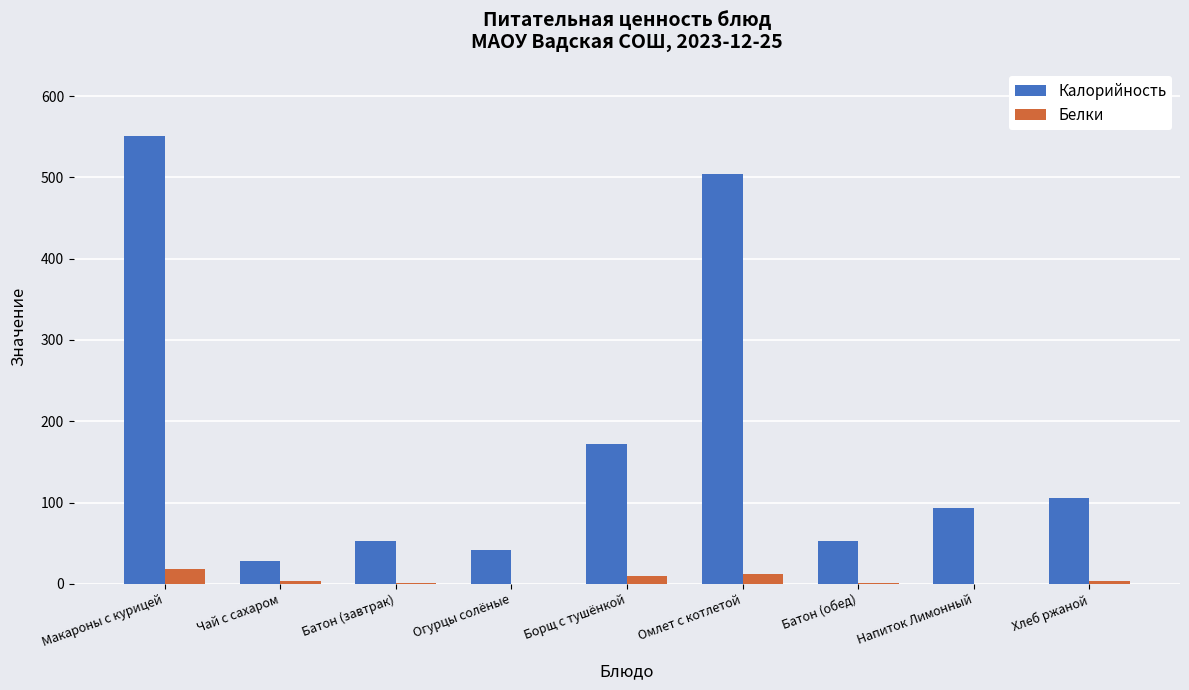

What is the sum of all Калорийность values?

1600